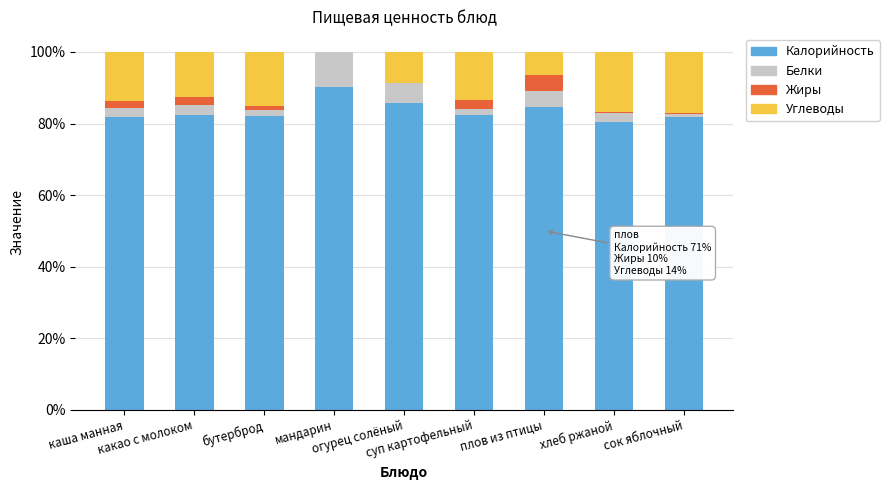

What is the label of the 8th bar from the left?

хлеб ржаной